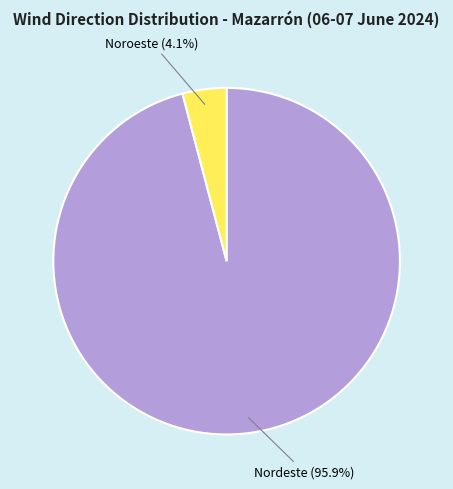

Is there a majority slice in this chart?

Yes